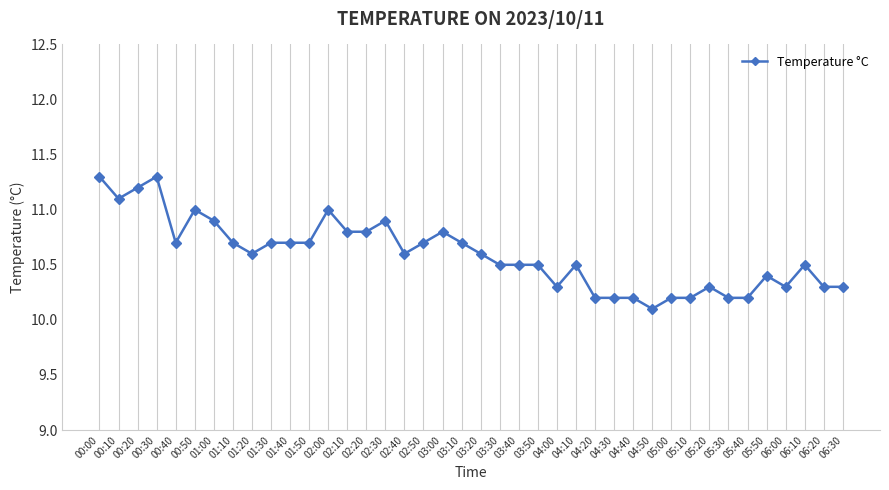

What is the maximum value shown in the chart?

11.3